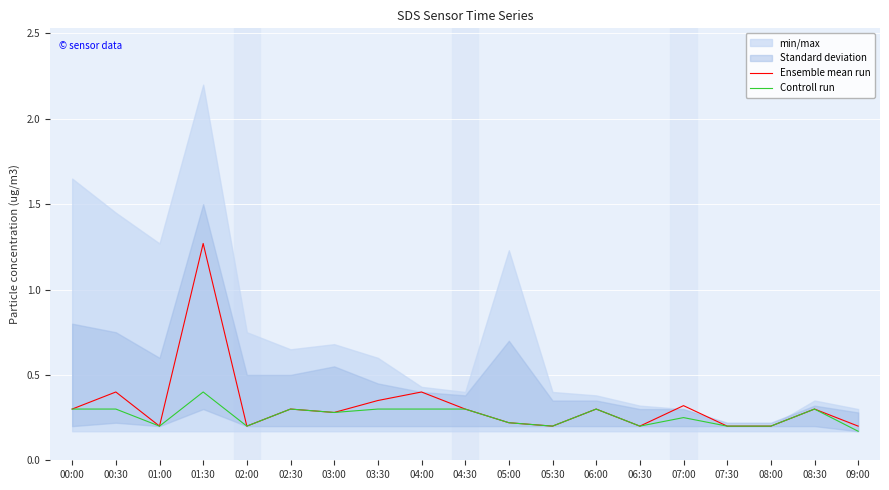

What is the difference between the maximum and second lowest values in the Ensemble mean run series?

1.1